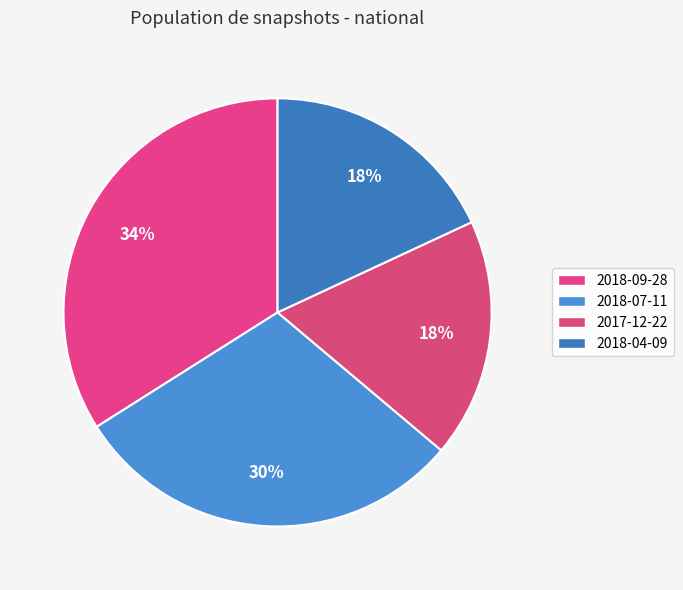

True or false: 2018-04-09 accounts for 18% of the total.

True